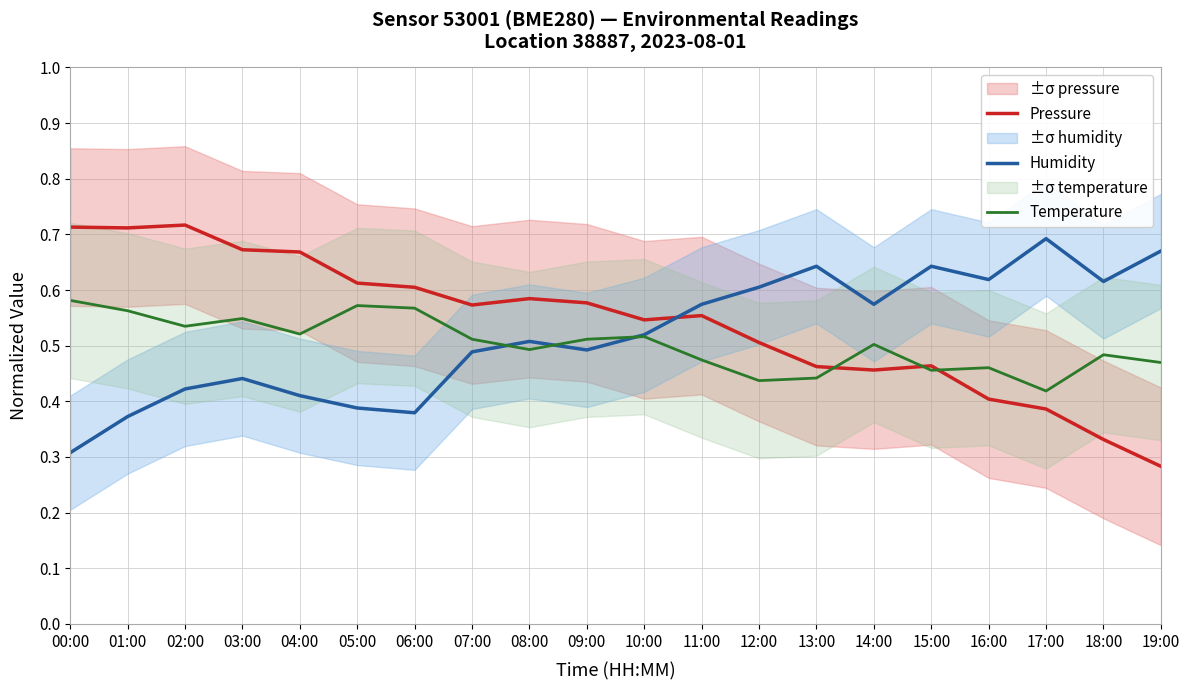

Reading left to right, extract all data points from this chart.

Pressure: 00:00=0.7	01:00=0.7	02:00=0.7	03:00=0.7	04:00=0.7	05:00=0.6	06:00=0.6	07:00=0.6	08:00=0.6	09:00=0.6	10:00=0.5	11:00=0.6	12:00=0.5	13:00=0.5	14:00=0.5	15:00=0.5	16:00=0.4	17:00=0.4	18:00=0.3	19:00=0.3
Humidity: 00:00=0.3	01:00=0.4	02:00=0.4	03:00=0.4	04:00=0.4	05:00=0.4	06:00=0.4	07:00=0.5	08:00=0.5	09:00=0.5	10:00=0.5	11:00=0.6	12:00=0.6	13:00=0.6	14:00=0.6	15:00=0.6	16:00=0.6	17:00=0.7	18:00=0.6	19:00=0.7
Temperature: 00:00=0.6	01:00=0.6	02:00=0.5	03:00=0.5	04:00=0.5	05:00=0.6	06:00=0.6	07:00=0.5	08:00=0.5	09:00=0.5	10:00=0.5	11:00=0.5	12:00=0.4	13:00=0.4	14:00=0.5	15:00=0.5	16:00=0.5	17:00=0.4	18:00=0.5	19:00=0.5